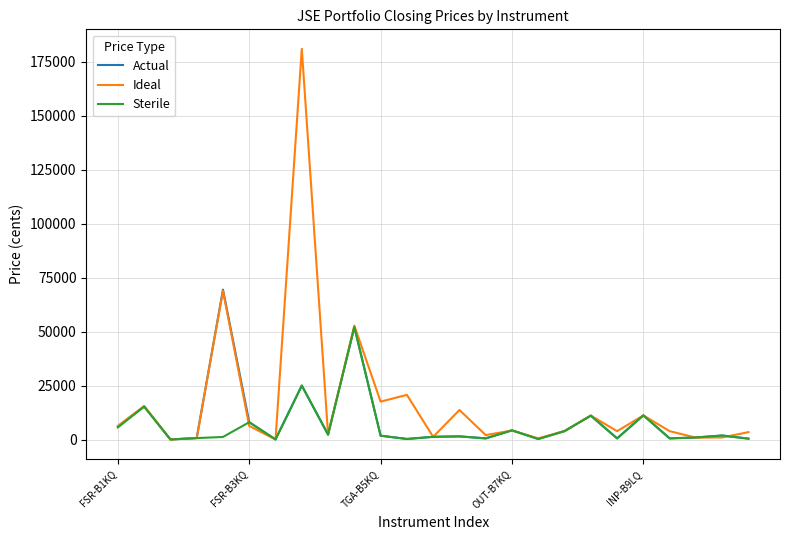

List the series in order of their peak value, highest first.

Ideal, Actual, Sterile